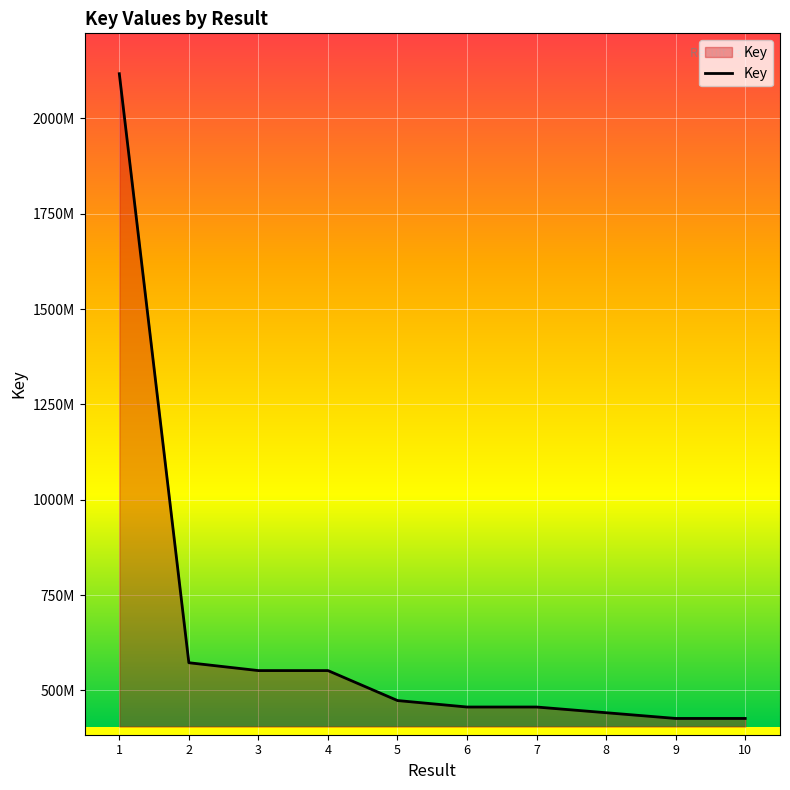

Does the chart have visible grid lines?

Yes